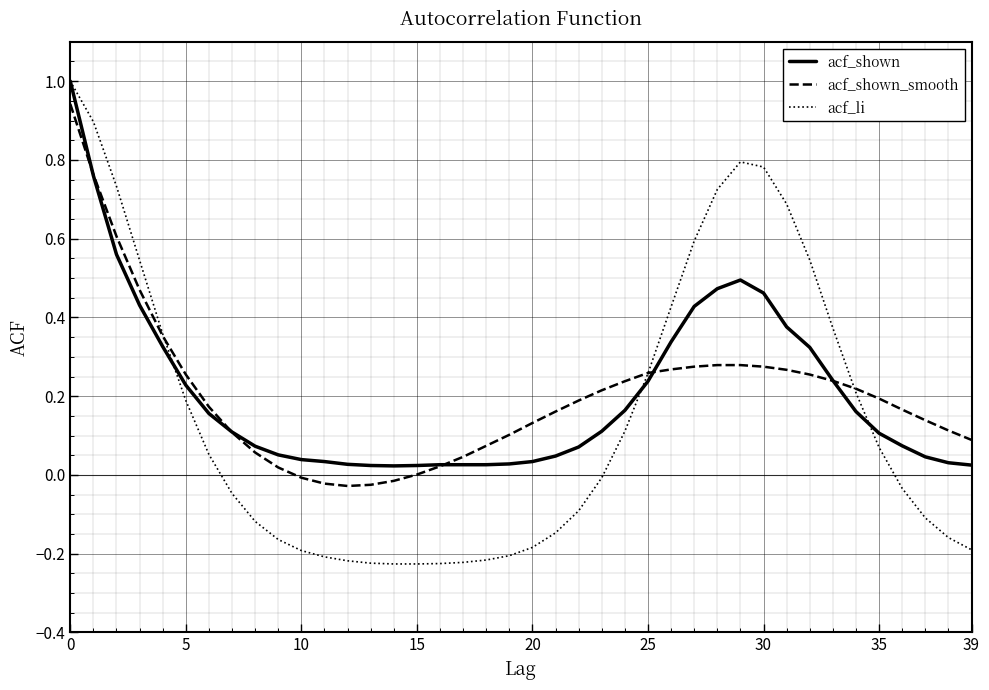

What is the maximum value shown in the chart?

1.0